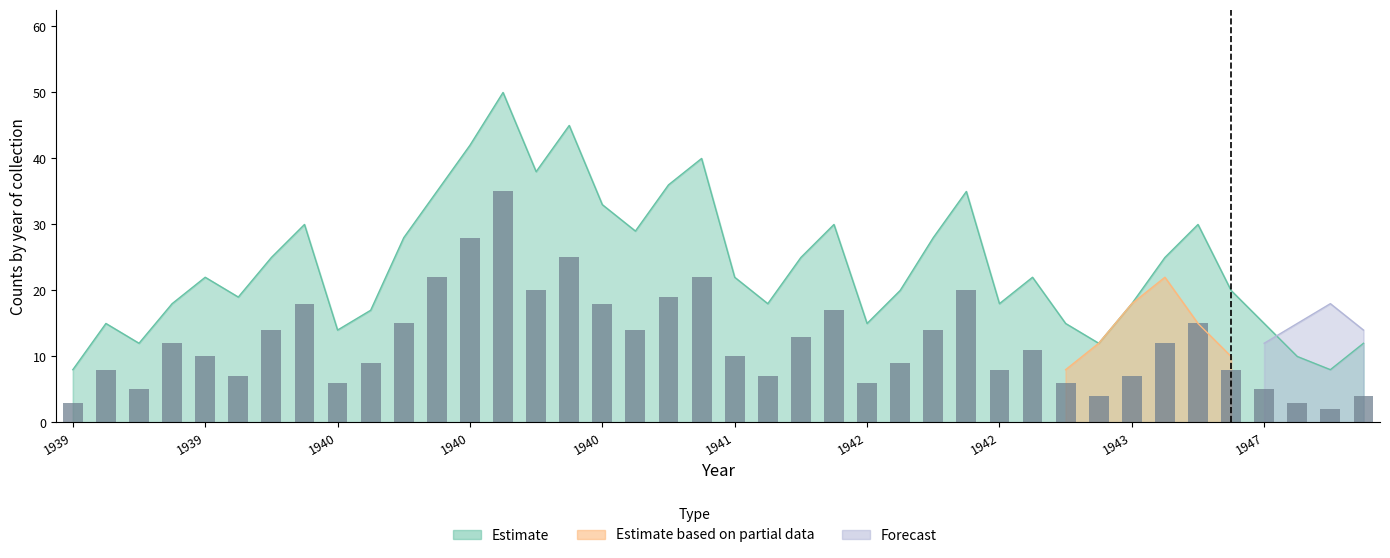

The chart shows a value of 19 at 18. True or false?

True